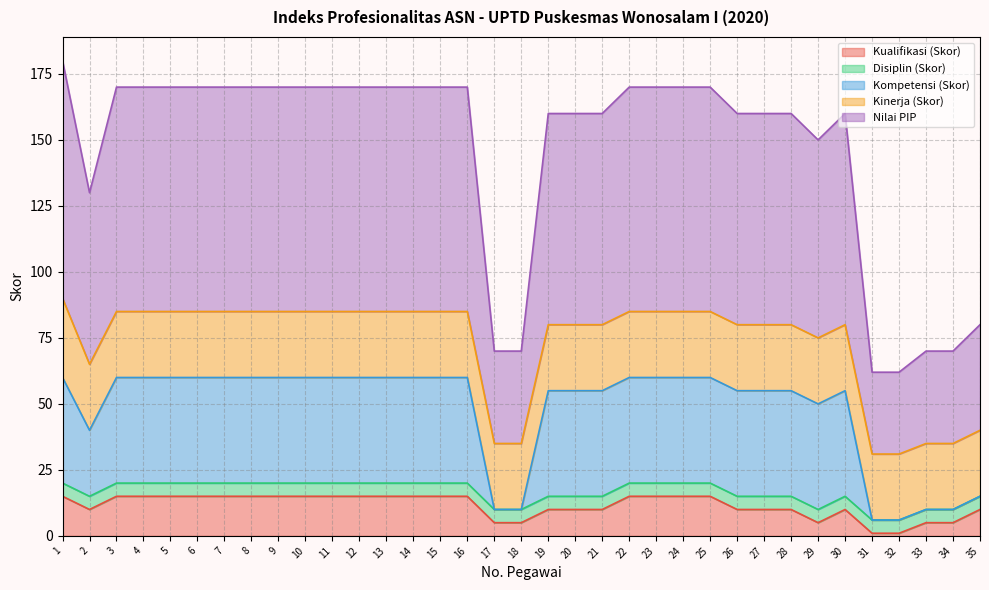

True or false: Kompetensi (Skor) and Kualifikasi (Skor) intersect in this chart.

False